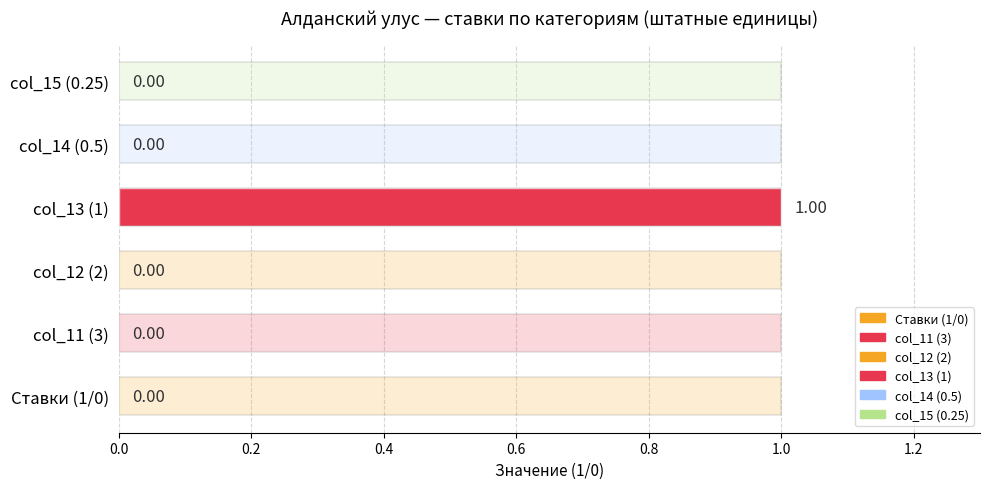

Which series has the largest range (max minus min)?

col_13 (1)